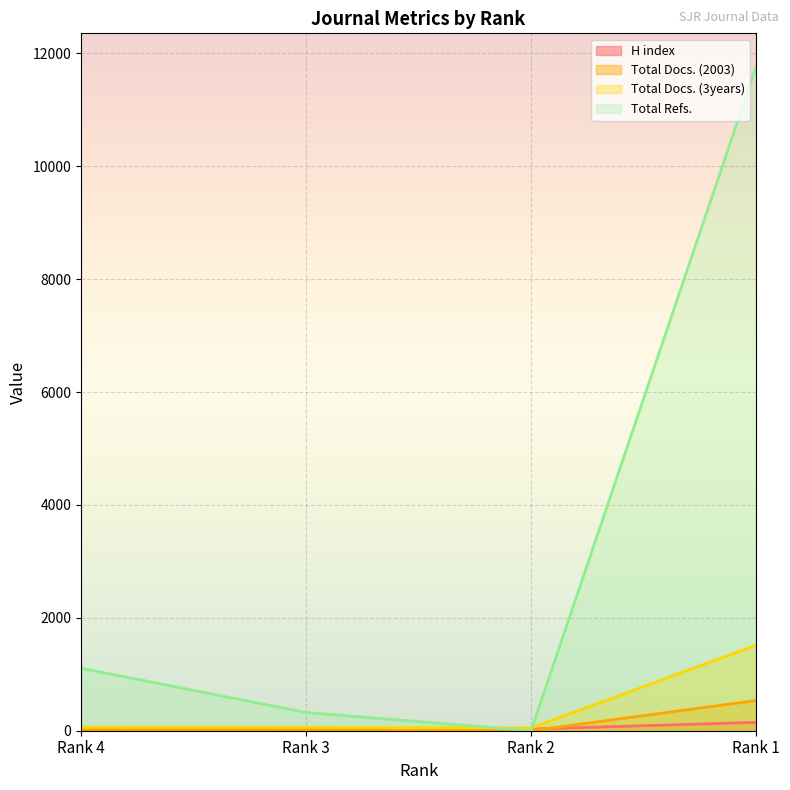

At how many categories does at least one series exceed 5993?

1